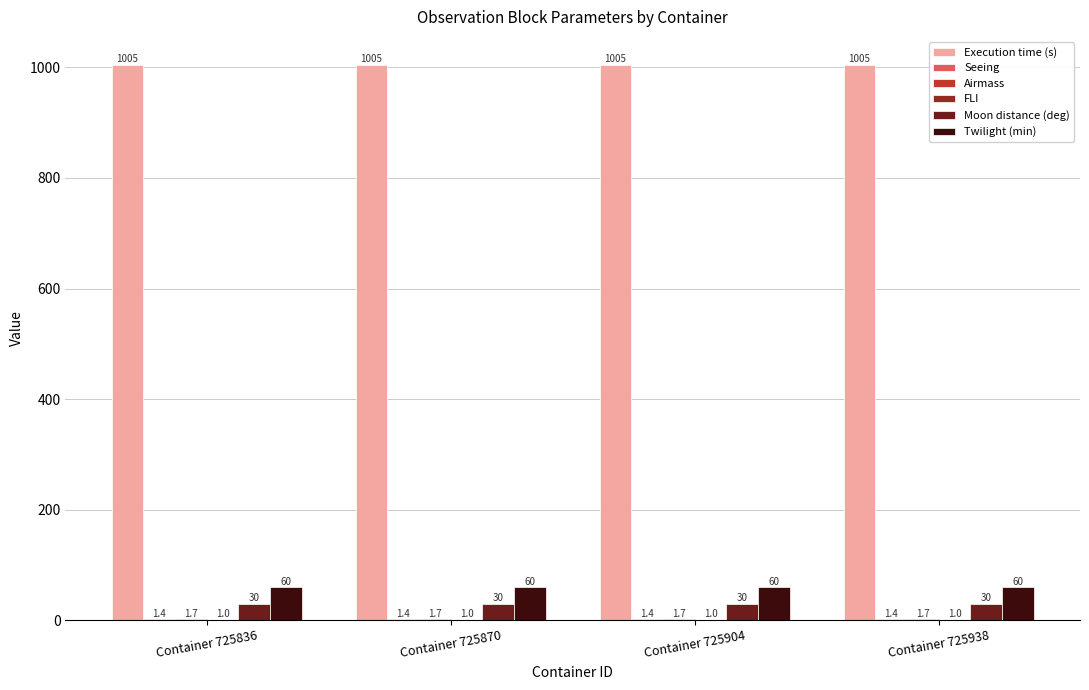

The value of Moon distance (deg) at Container 725904 is 30.0. True or false?

True